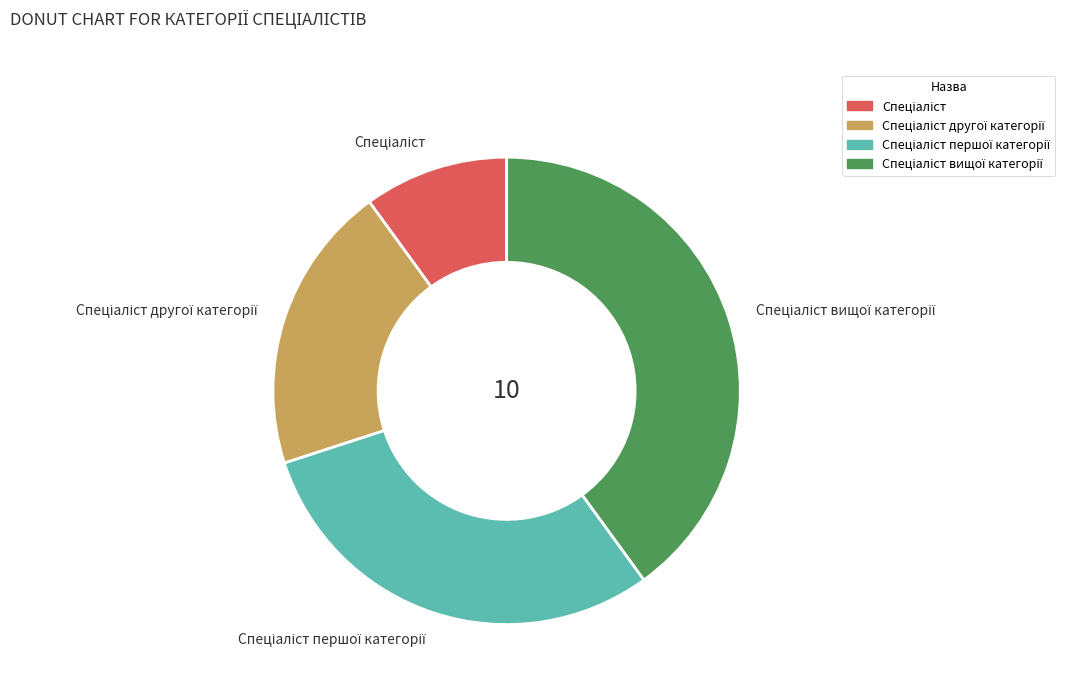

How many slices are in this pie chart?

4